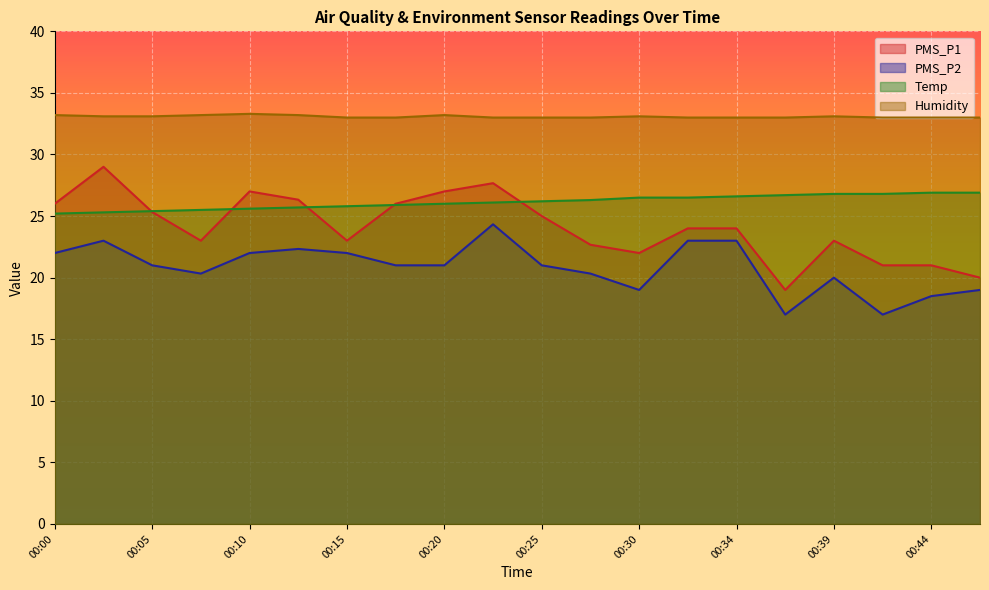

Which category has the lowest value across all series?

00:37